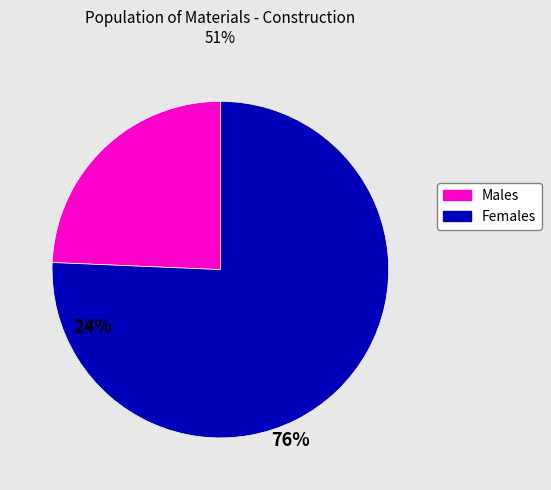

Rank the categories by value from lowest to highest.

Males, Females